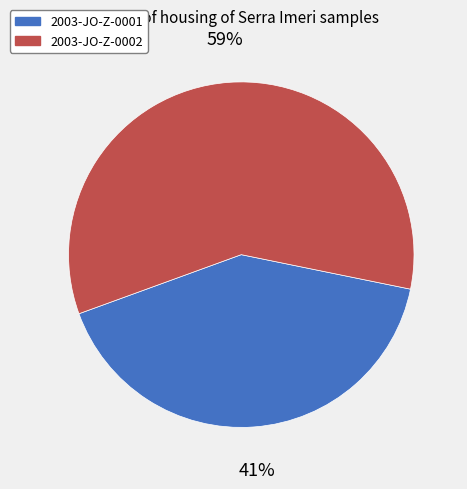

Is it true that 2003-JO-Z-0001 is 41% of the pie?

True